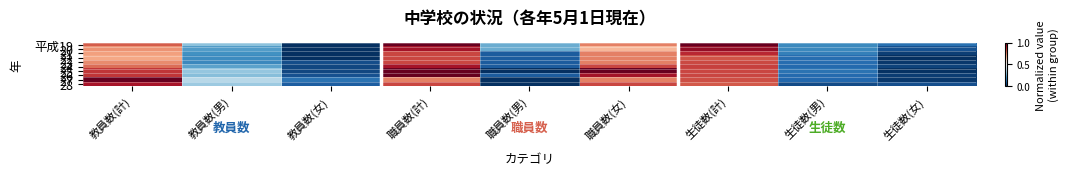

Reading left to right, extract all data points from this chart.

平成19: 教員数(計)=0.8	教員数(男)=0.3	教員数(女)=0.0	職員数(計)=1.0	職員数(男)=0.2	職員数(女)=0.8	生徒数(計)=1.0	生徒数(男)=0.2	生徒数(女)=0.1
20: 教員数(計)=0.7	教員数(男)=0.2	教員数(女)=0.0	職員数(計)=0.9	職員数(男)=0.2	職員数(女)=0.7	生徒数(計)=0.9	生徒数(男)=0.2	生徒数(女)=0.1
21: 教員数(計)=0.7	教員数(男)=0.2	教員数(女)=0.0	職員数(計)=0.8	職員数(男)=0.1	職員数(女)=0.8	生徒数(計)=0.9	生徒数(男)=0.2	生徒数(女)=0.0
22: 教員数(計)=0.7	教員数(男)=0.2	教員数(女)=0.0	職員数(計)=0.8	職員数(男)=0.1	職員数(女)=0.8	生徒数(計)=0.8	生徒数(男)=0.1	生徒数(女)=0.0
23: 教員数(計)=0.7	教員数(男)=0.2	教員数(女)=0.1	職員数(計)=0.8	職員数(男)=0.1	職員数(女)=0.8	生徒数(計)=0.8	生徒数(男)=0.1	生徒数(女)=0.0
24: 教員数(計)=0.8	教員数(男)=0.2	教員数(女)=0.0	職員数(計)=0.9	職員数(男)=0.1	職員数(女)=0.8	生徒数(計)=0.8	生徒数(男)=0.1	生徒数(女)=0.0
25: 教員数(計)=0.9	教員数(男)=0.3	教員数(女)=0.0	職員数(計)=1.0	職員数(男)=0.0	職員数(女)=1.0	生徒数(計)=0.8	生徒数(男)=0.1	生徒数(女)=0.0
26: 教員数(計)=0.9	教員数(男)=0.3	教員数(女)=0.1	職員数(計)=1.0	職員数(男)=0.1	職員数(女)=0.9	生徒数(計)=0.8	生徒数(男)=0.1	生徒数(女)=0.0
27: 教員数(計)=1.0	教員数(男)=0.4	教員数(女)=0.1	職員数(計)=0.8	職員数(男)=0.0	職員数(女)=0.8	生徒数(計)=0.8	生徒数(男)=0.1	生徒数(女)=0.0
28: 教員数(計)=0.9	教員数(男)=0.3	教員数(女)=0.1	職員数(計)=0.8	職員数(男)=0.0	職員数(女)=0.8	生徒数(計)=0.8	生徒数(男)=0.1	生徒数(女)=0.1